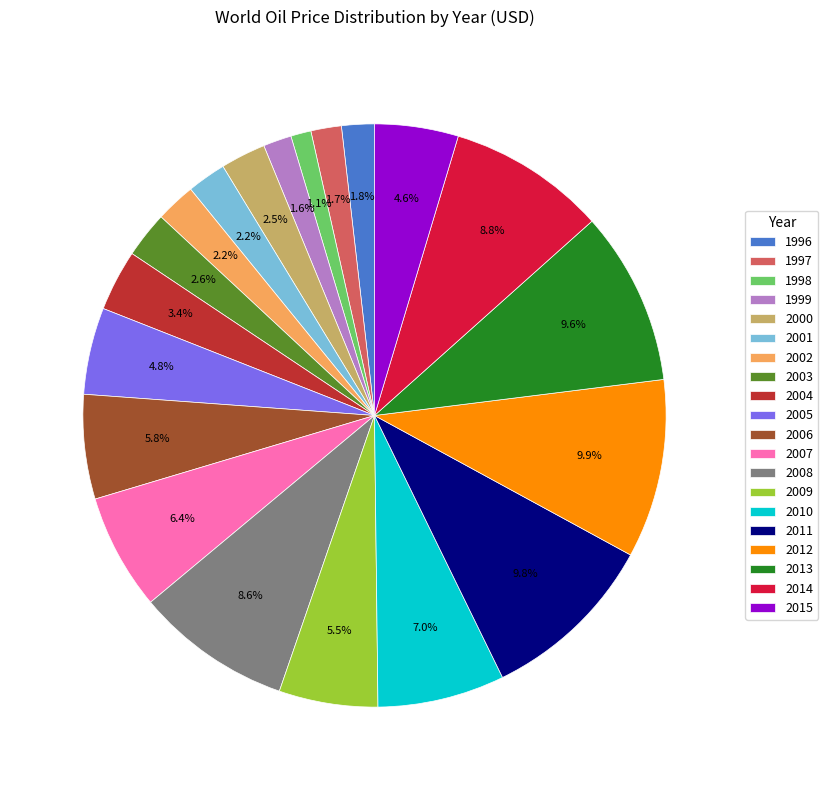

True or false: 1996 accounts for 2% of the total.

True